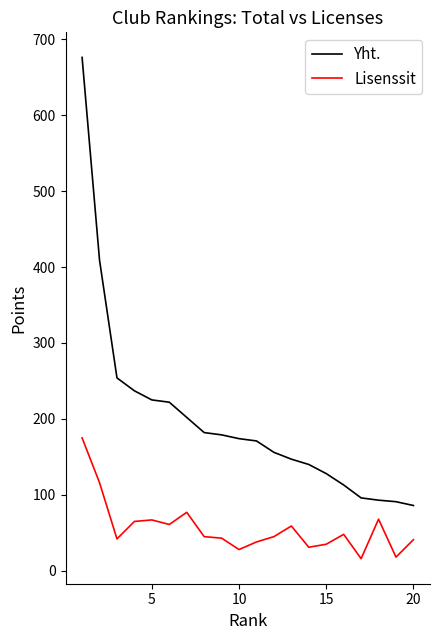

What is the difference between the second highest and minimum values in the Yht. series?

323